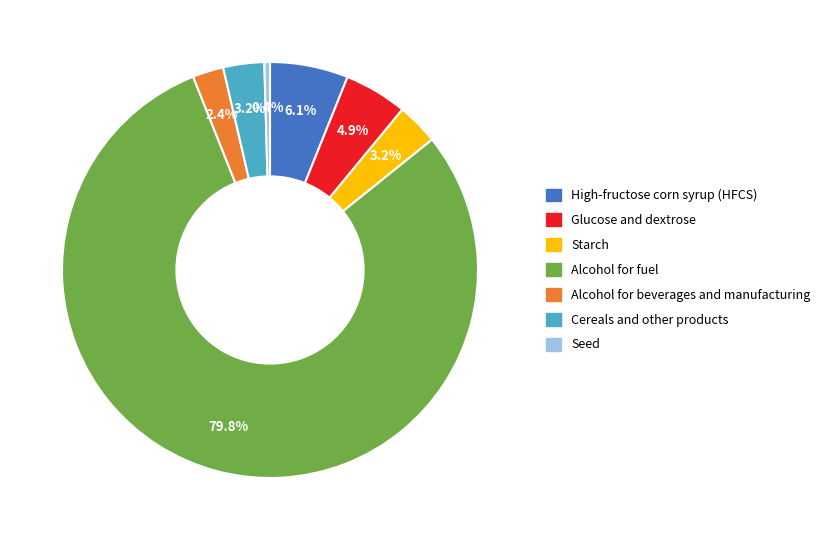

Which slice is the smallest?

Seed